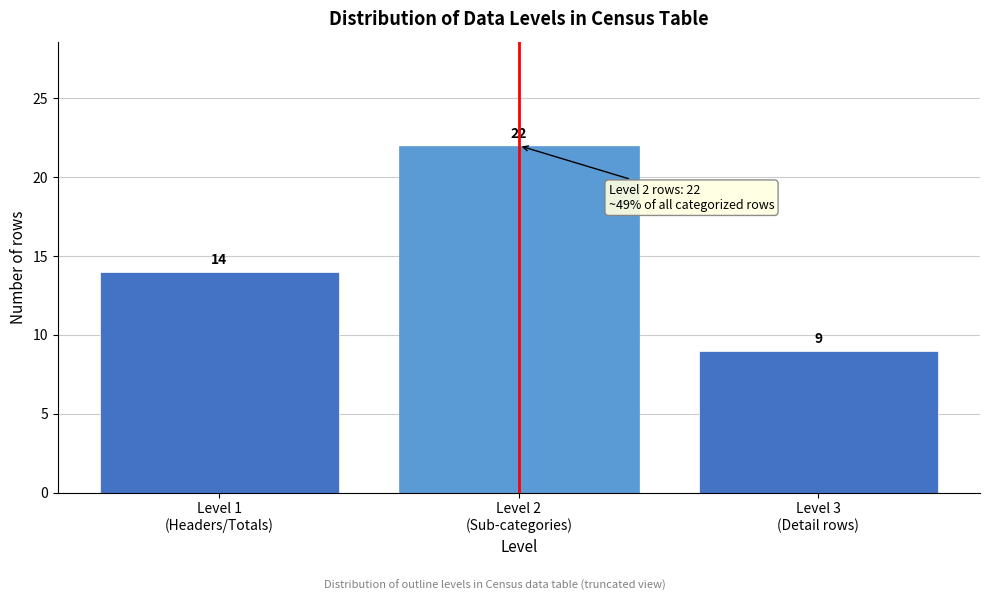

Reading left to right, list all the values displayed in this chart.

14	22	9